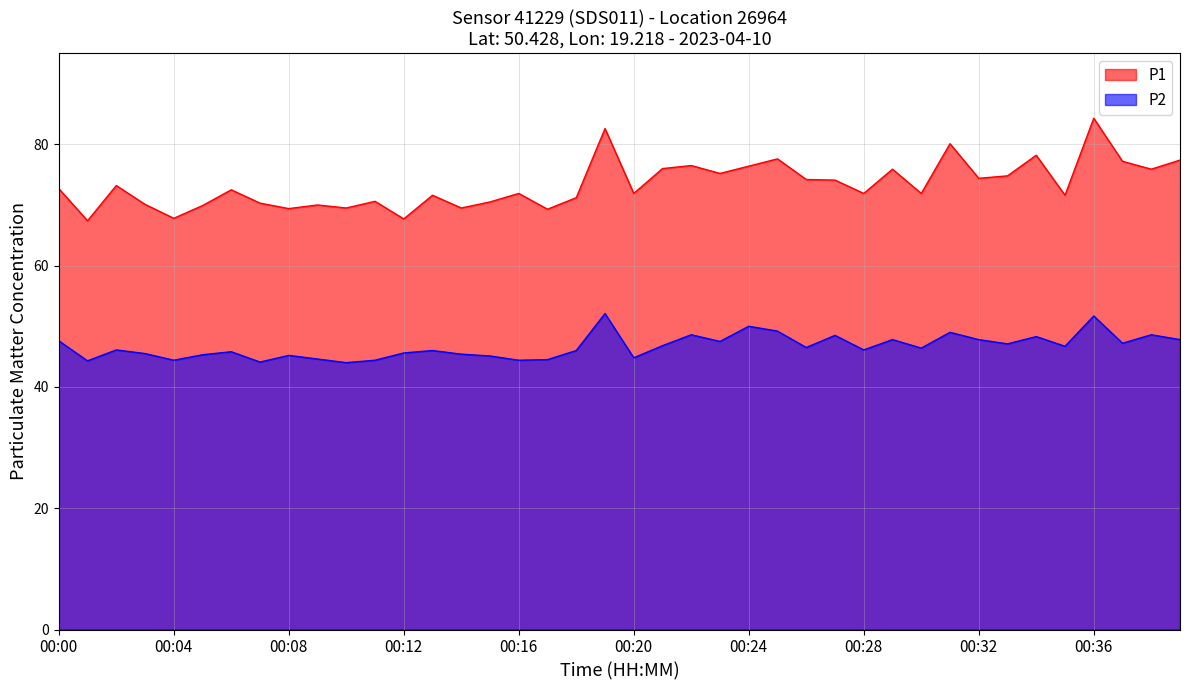

What is the value of the P1 point at the 20th from the left?

82.6